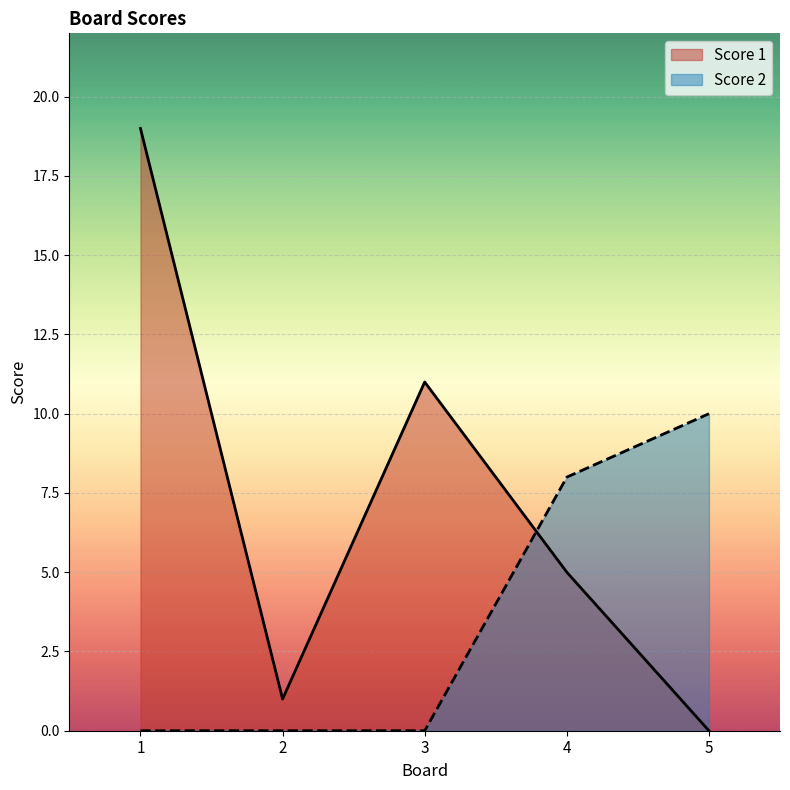

What is the difference between the maximum and minimum values in the Score 1 series?

19